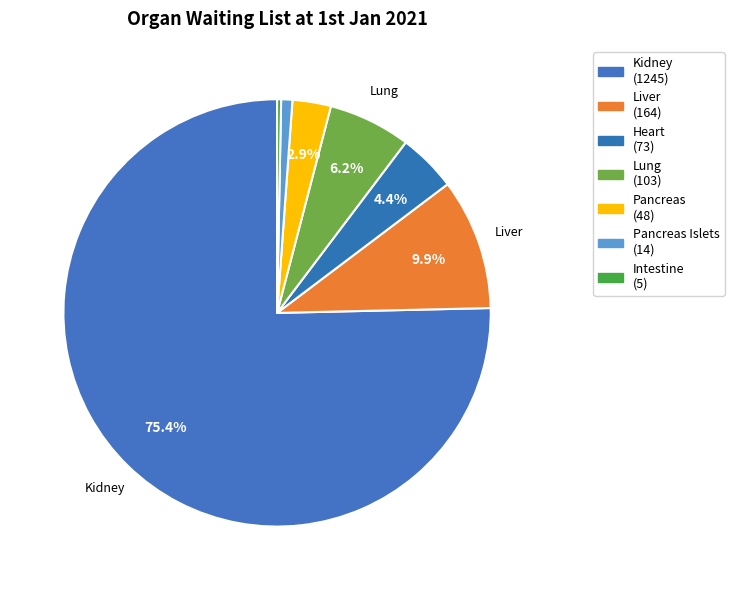

Count the number of slices in the pie.

7